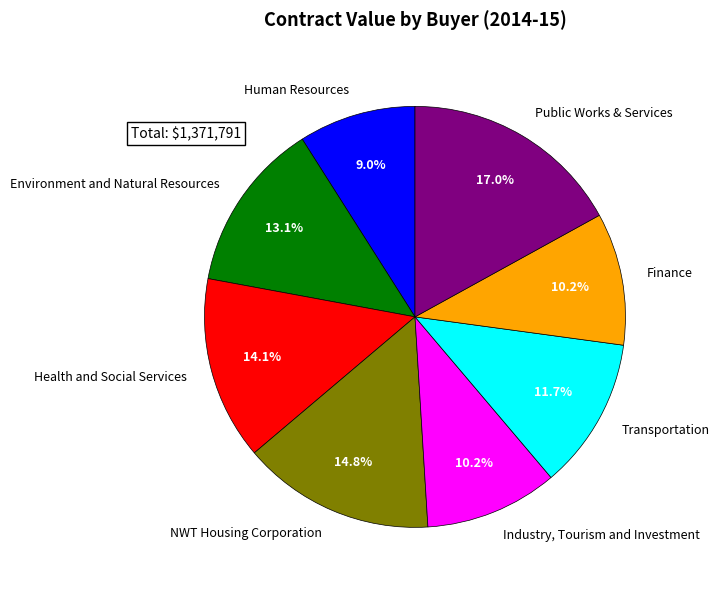

To the nearest percent, what is the difference between the largest and smallest slice percentages?

8%